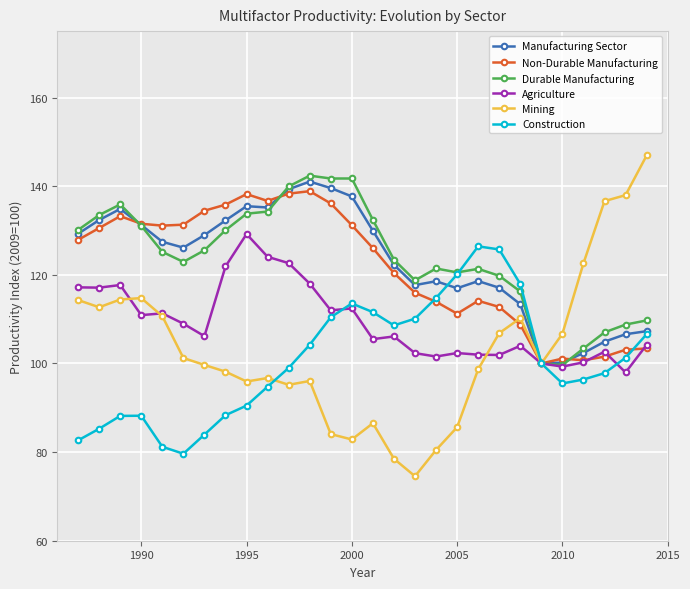

Which series has the widest spread of values?

Mining